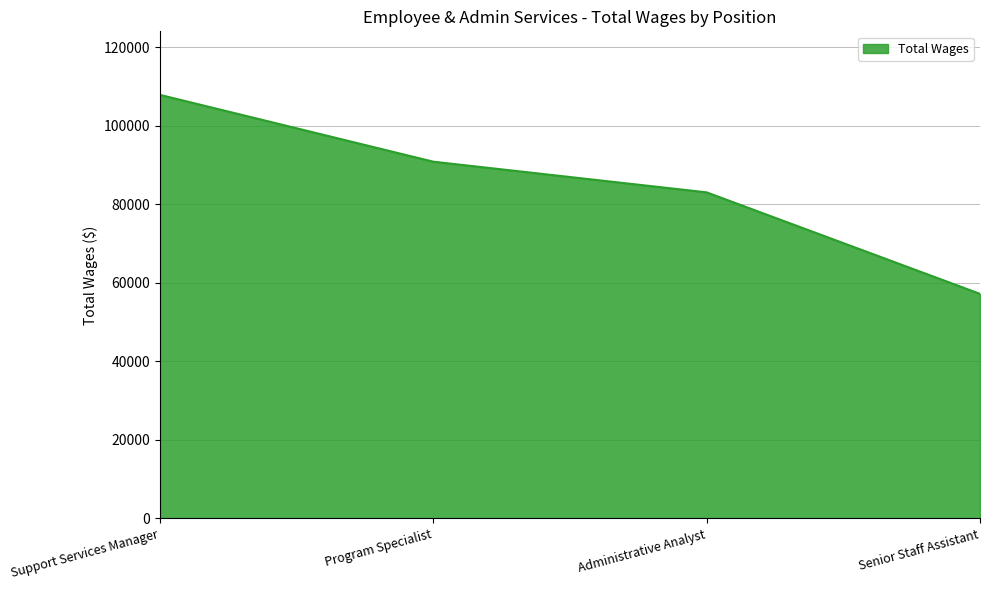

Rank the categories by value from highest to lowest.

Support Services Manager, Program Specialist, Administrative Analyst, Senior Staff Assistant